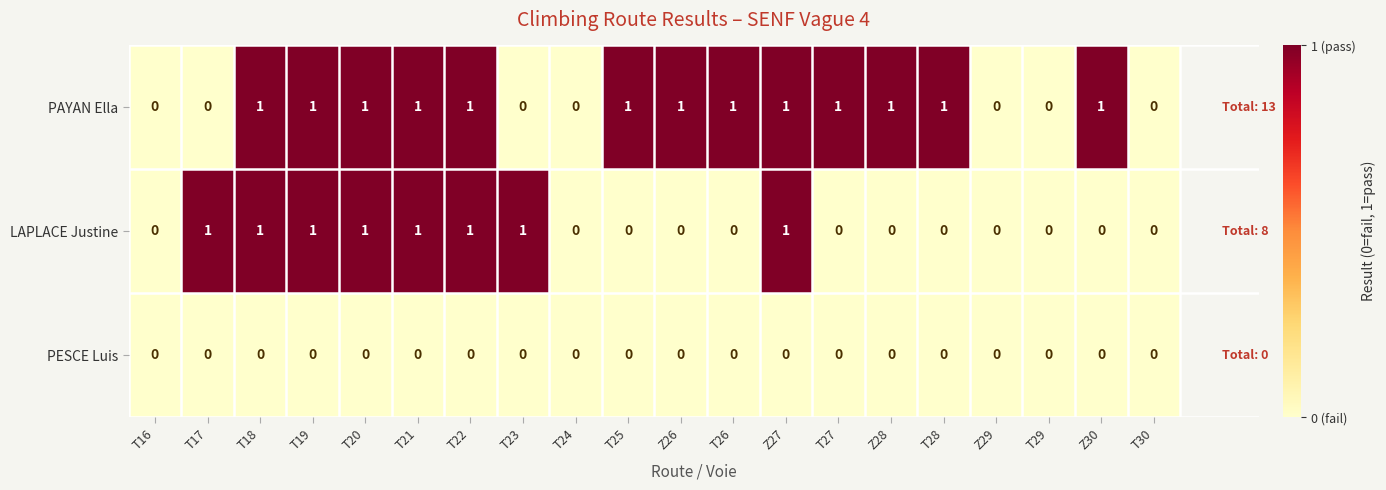

Which series has the largest total across all categories?

PAYAN Ella